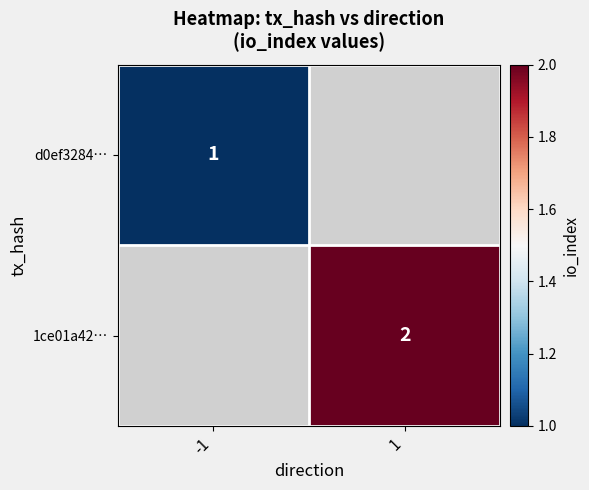

True or false: 1ce01a42… has a value of 0 at 1.

False